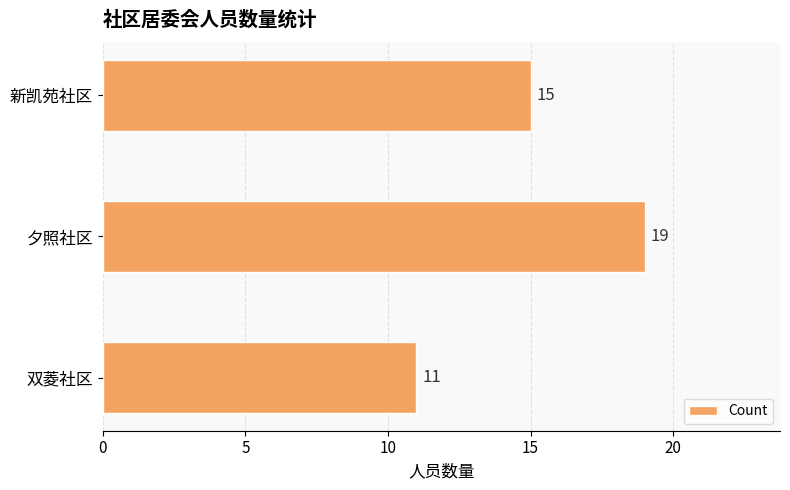

Rank the categories by value from highest to lowest.

夕照社区, 新凯苑社区, 双菱社区